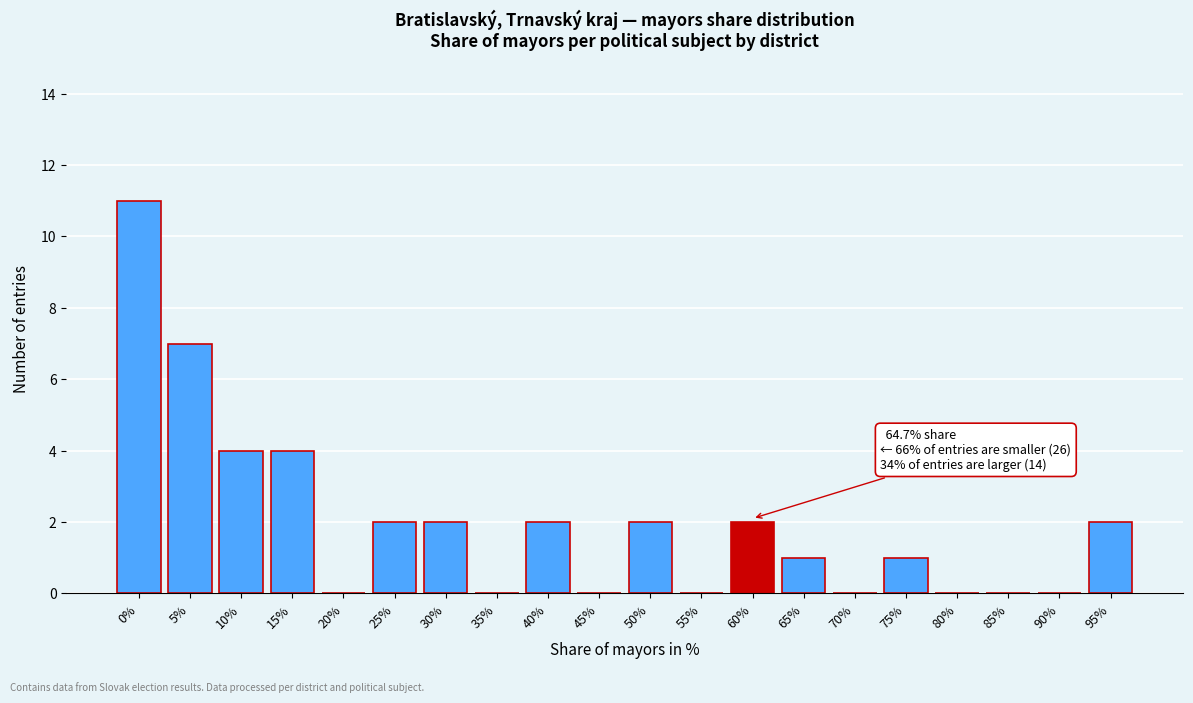

Reading left to right, what are all the values shown in this chart?

0%=11	5%=7	10%=4	15%=4	20%=0	25%=2	30%=2	35%=0	40%=2	45%=0	50%=2	55%=0	60%=2	65%=1	70%=0	75%=1	80%=0	85%=0	90%=0	95%=2